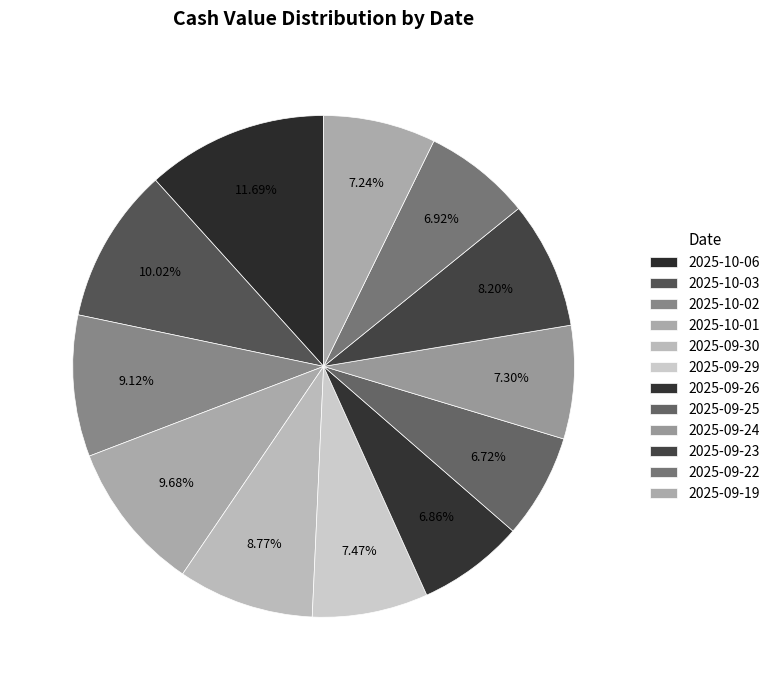

How many segments does this pie chart have?

12